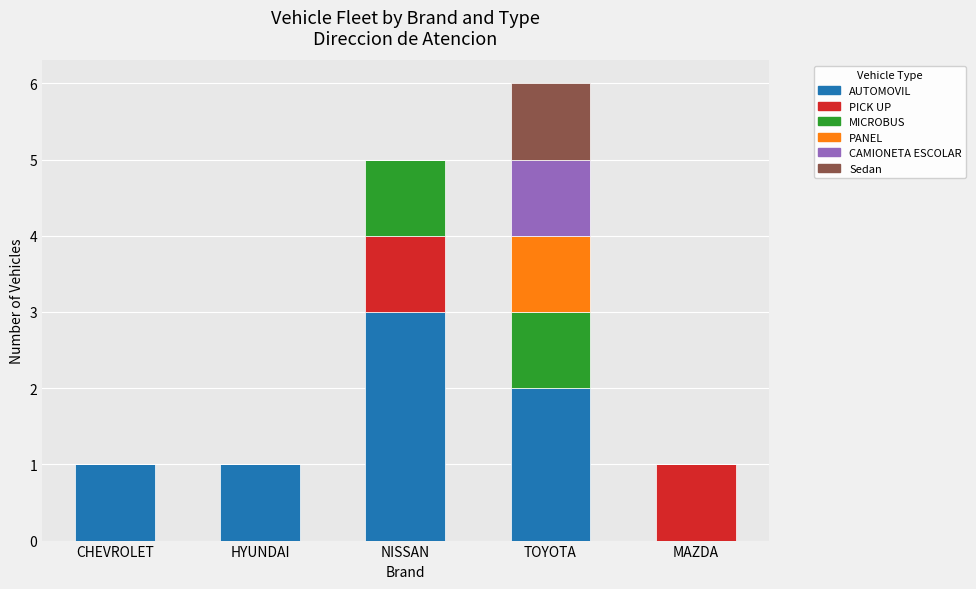

What is the total value across all series at TOYOTA?

6